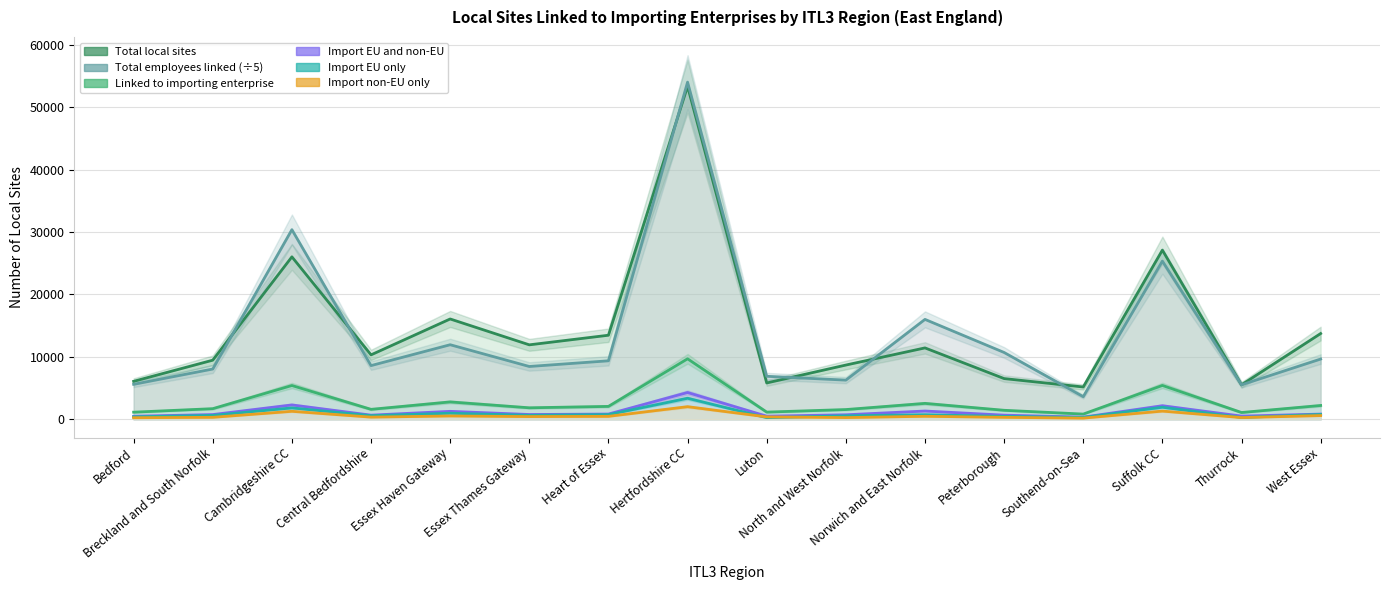

Which series has the largest range (max minus min)?

Total employees linked (÷5)